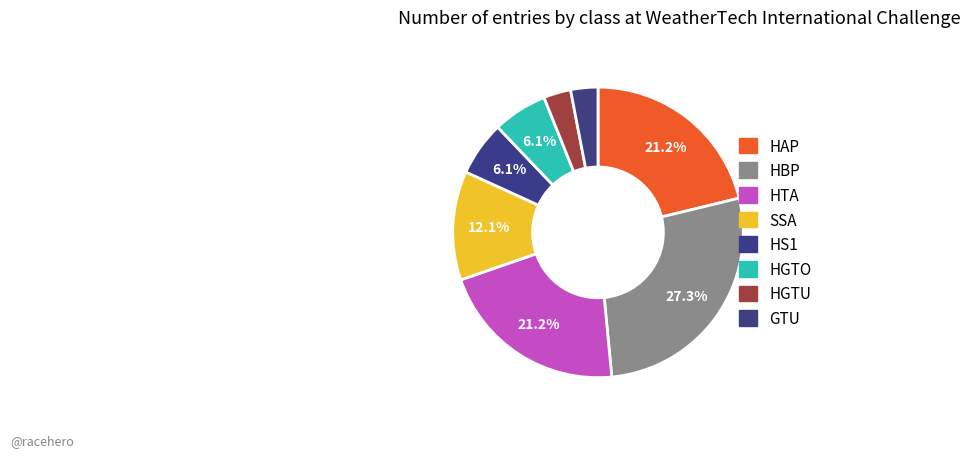

Does any single category account for the majority?

No